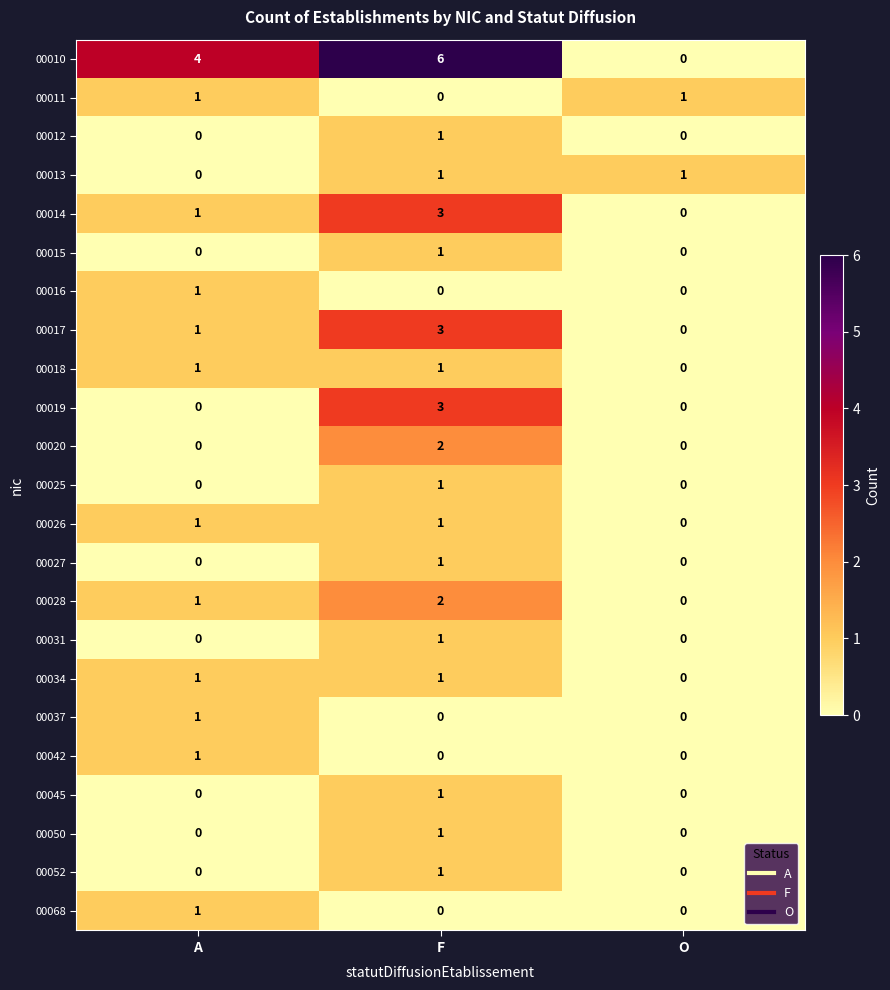

At which category is the sum across all series the highest?

F